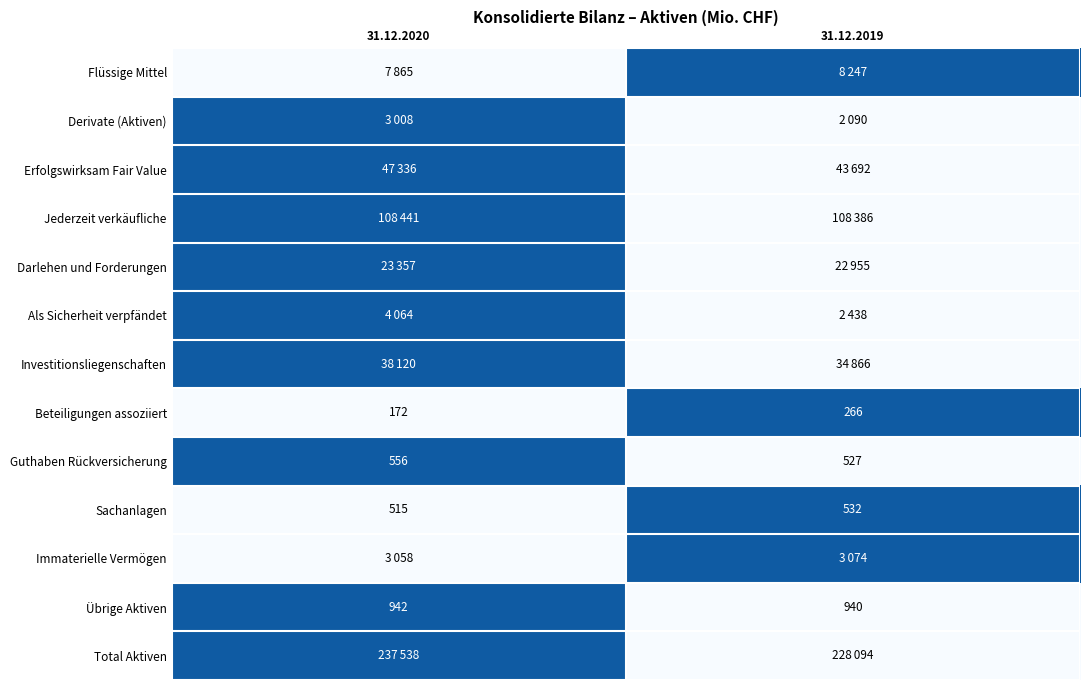

How many data points in Sachanlagen are less than 532?

1